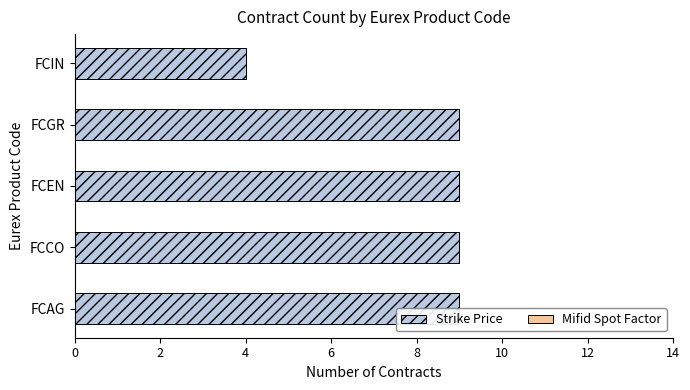

List the series in order of their peak value, highest first.

Strike Price, Mifid Spot Factor